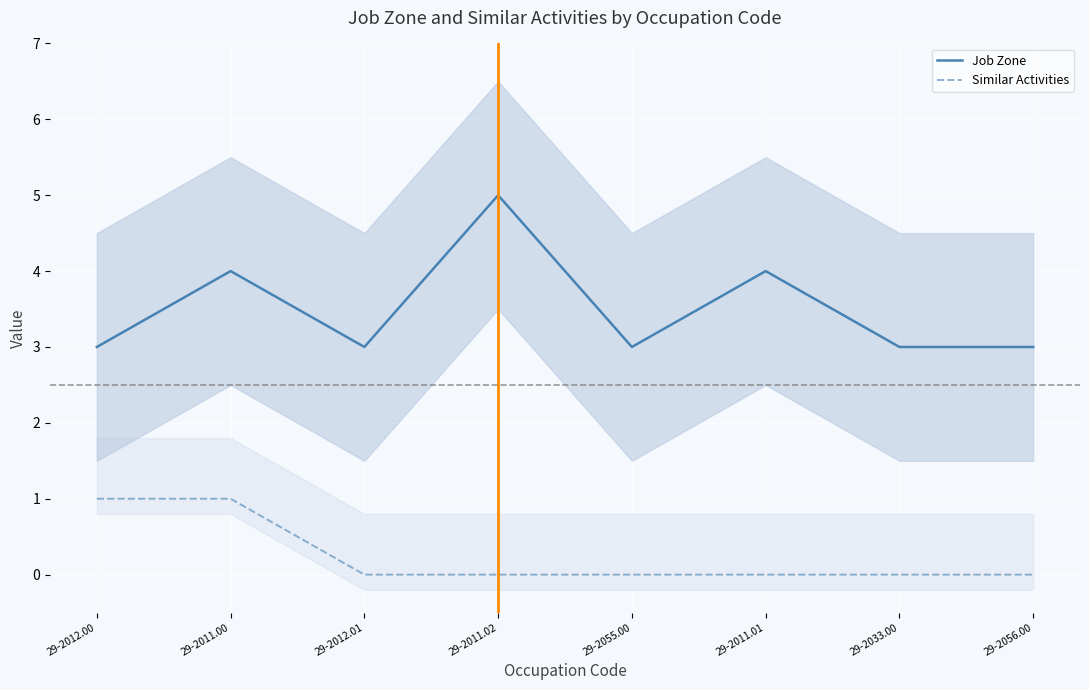

What position from the right is 29-2056.00?

1